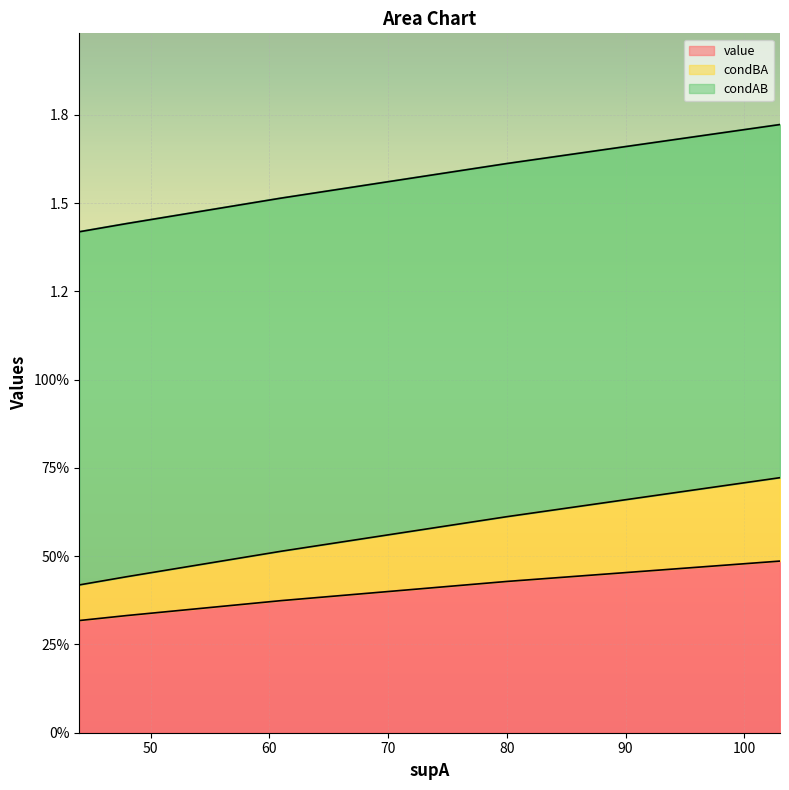

How many value values are between 0 and 1?

7